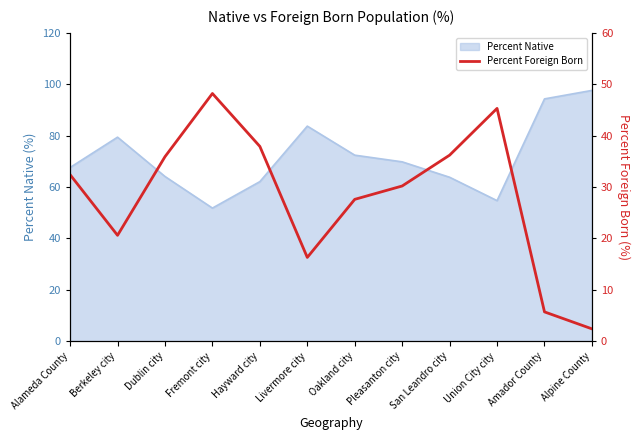

What is the change in value from Fremont city to Union City city?

-2.9